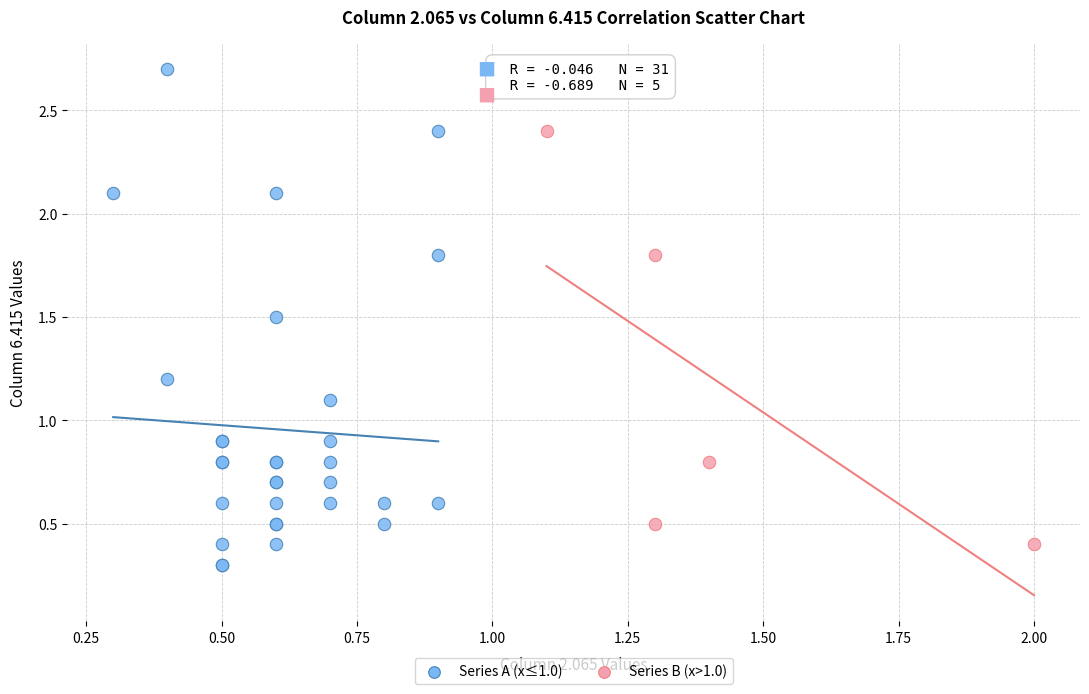

Which series reaches the maximum Y coordinate?

Series A (x≤1.0)